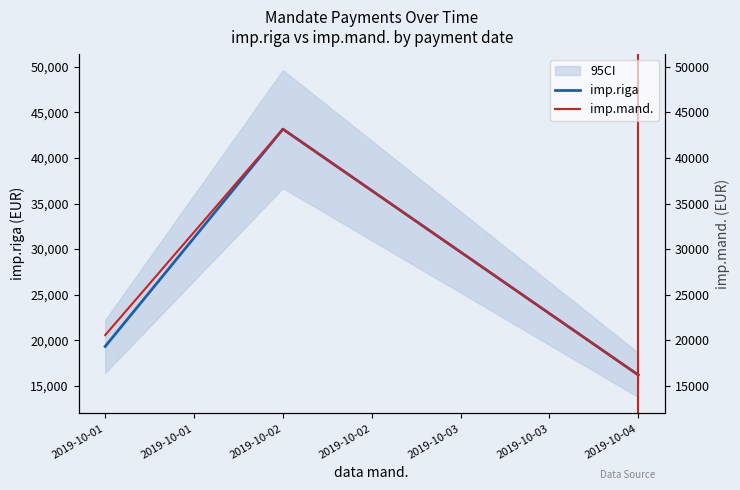

How many distinct data groups are displayed?

2